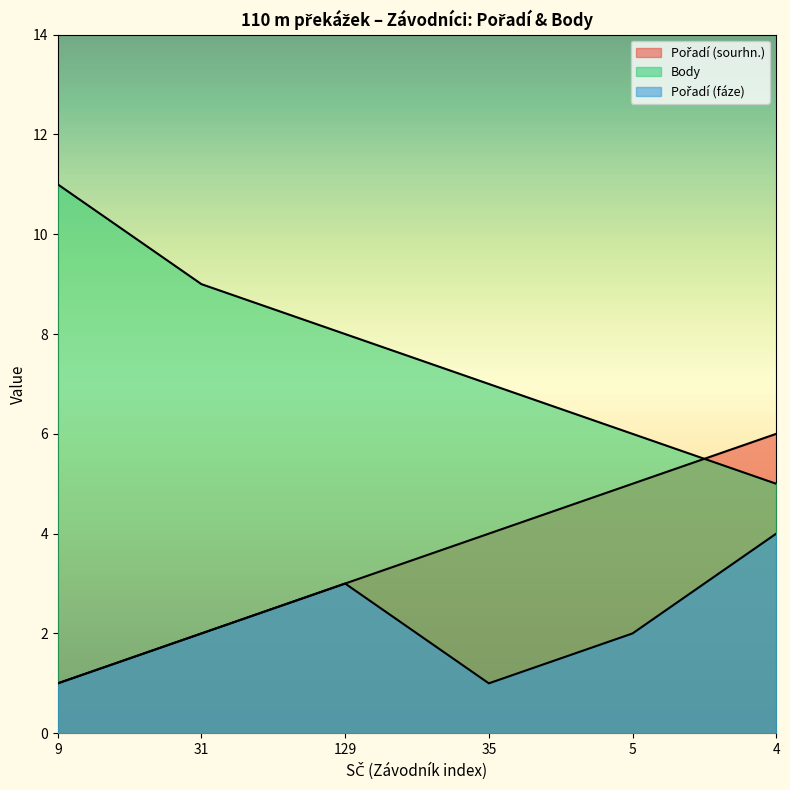

Does the chart have visible grid lines?

No